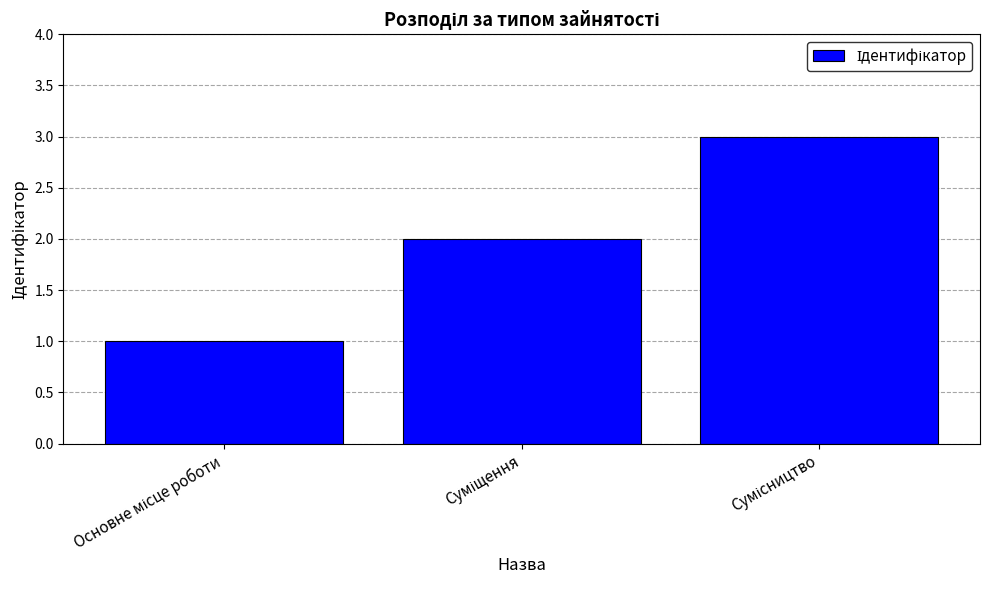

What is the sum of all values?

6